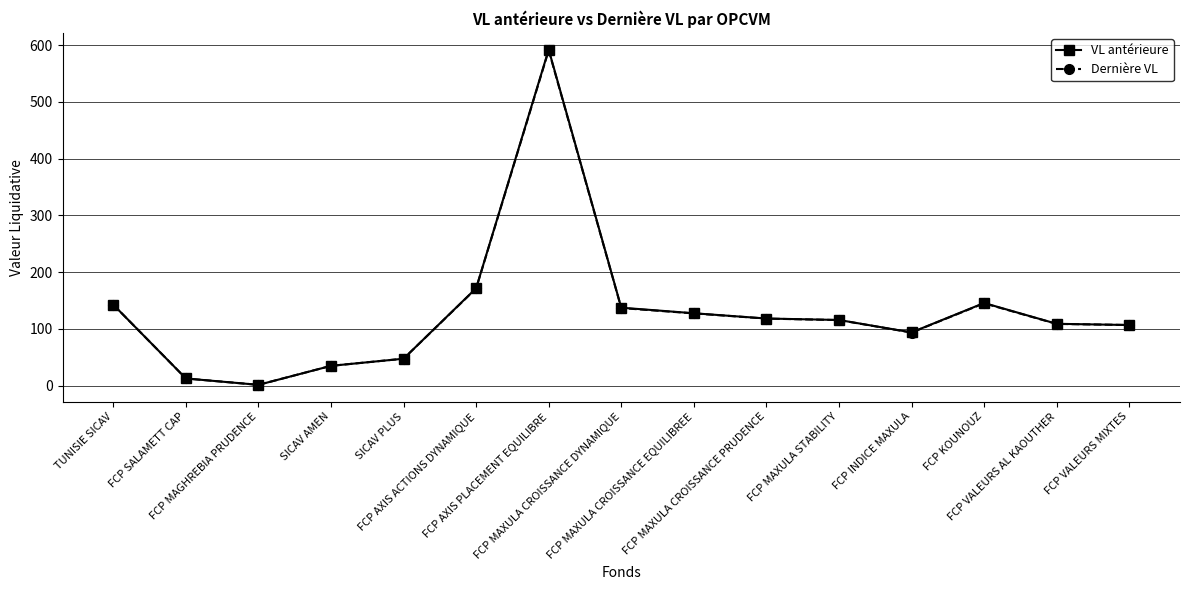

Which series has the widest spread of values?

VL antérieure